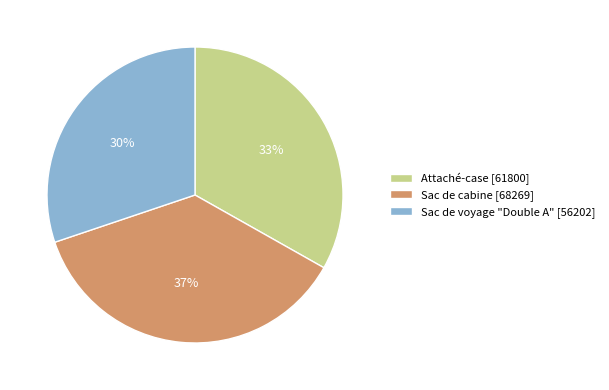

To the nearest percent, what portion does Attaché-case [61800] represent?

33%